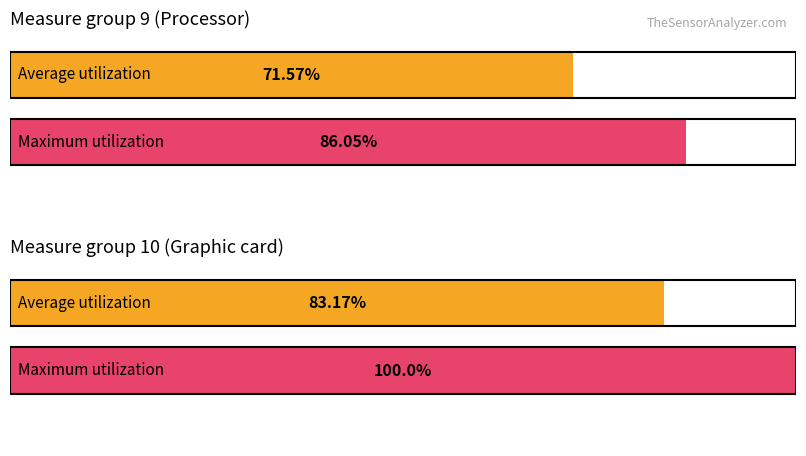

At which category is the sum across all series the highest?

measure 10